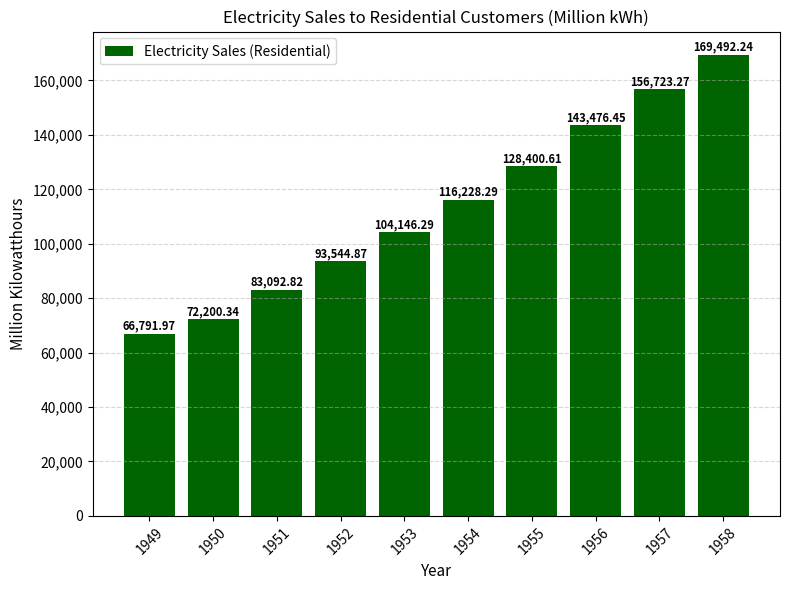

Which category has the highest value across all series?

1958